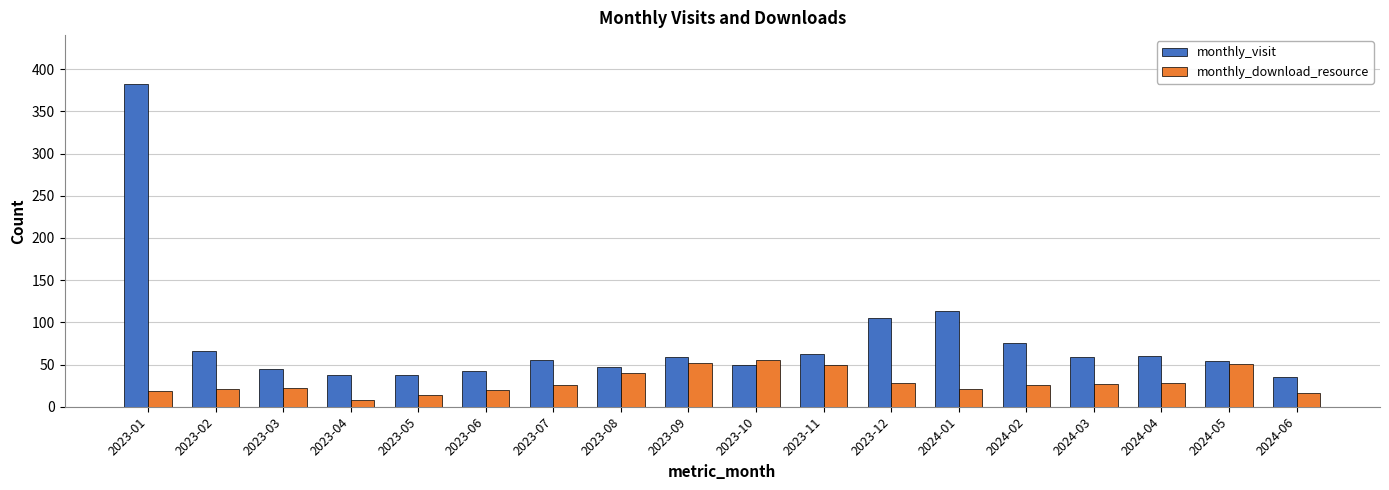

What is the lowest value of the monthly_visit series?

35